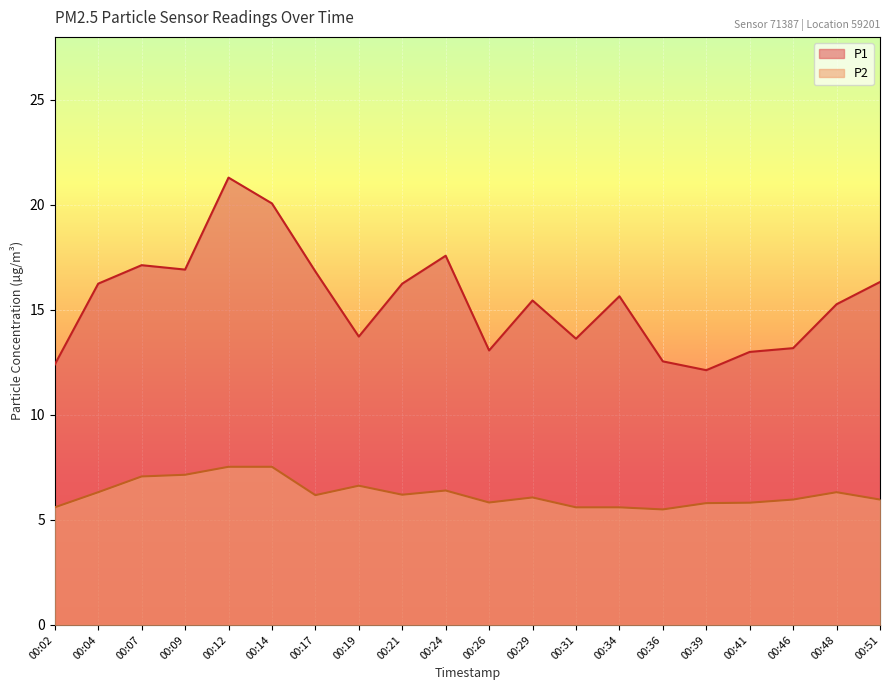

Is it true that P1 equals 16.9 at 00:09?

True